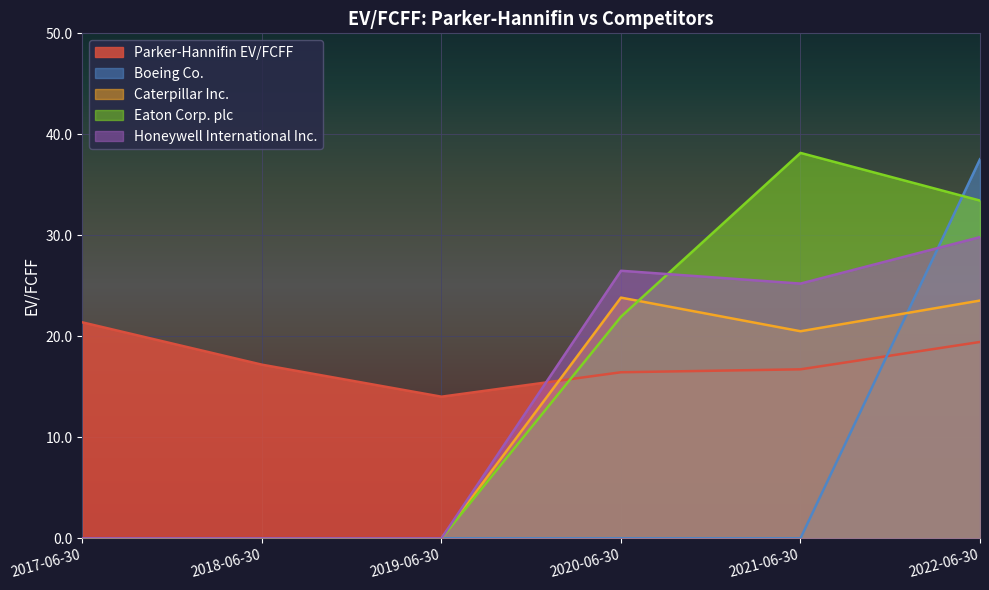

What is the label of the 5th point from the right?

2018-06-30